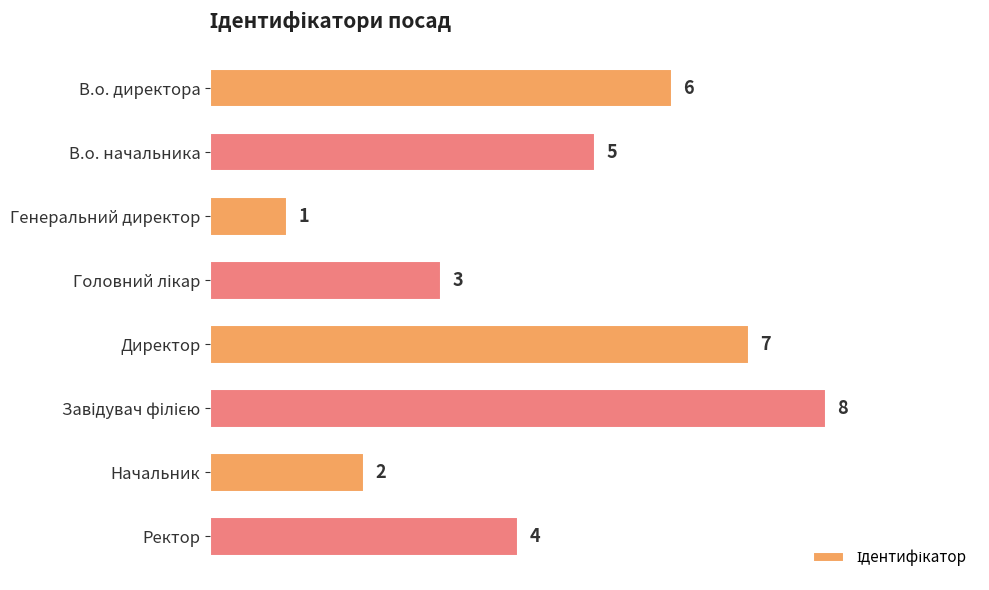

What is the sum of all values?

36